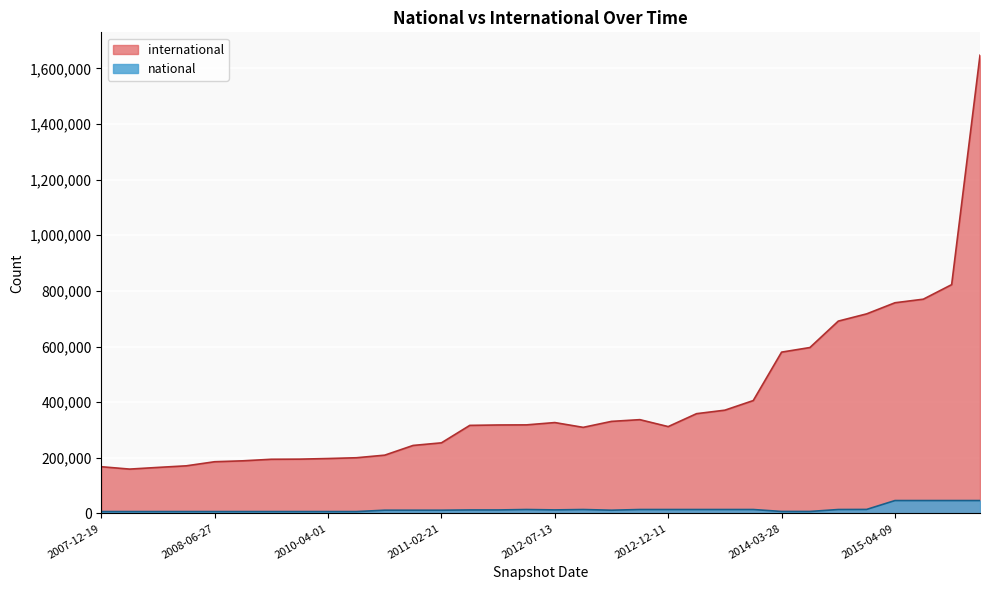

In international, how many points are higher than both neighbors (excluding endpoints)?

2